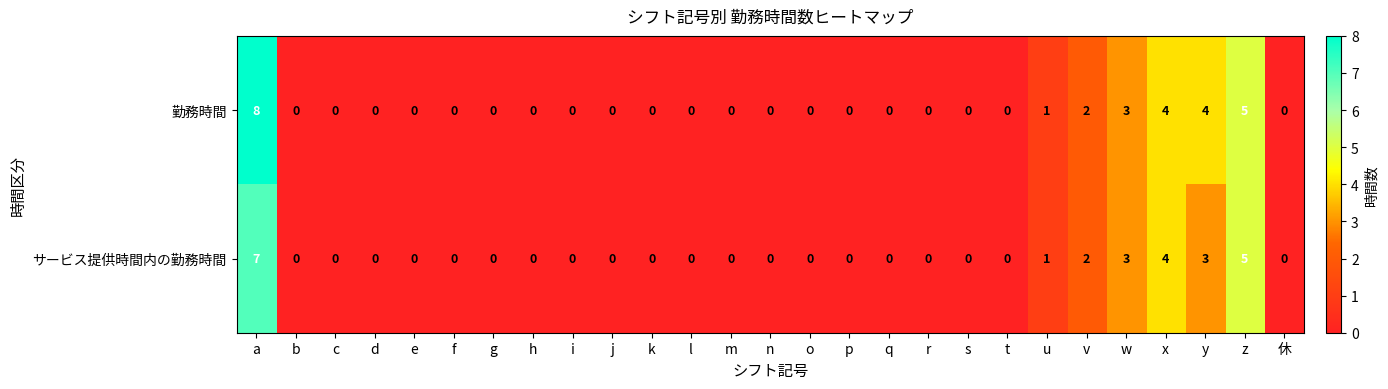

Which series has the largest range (max minus min)?

勤務時間